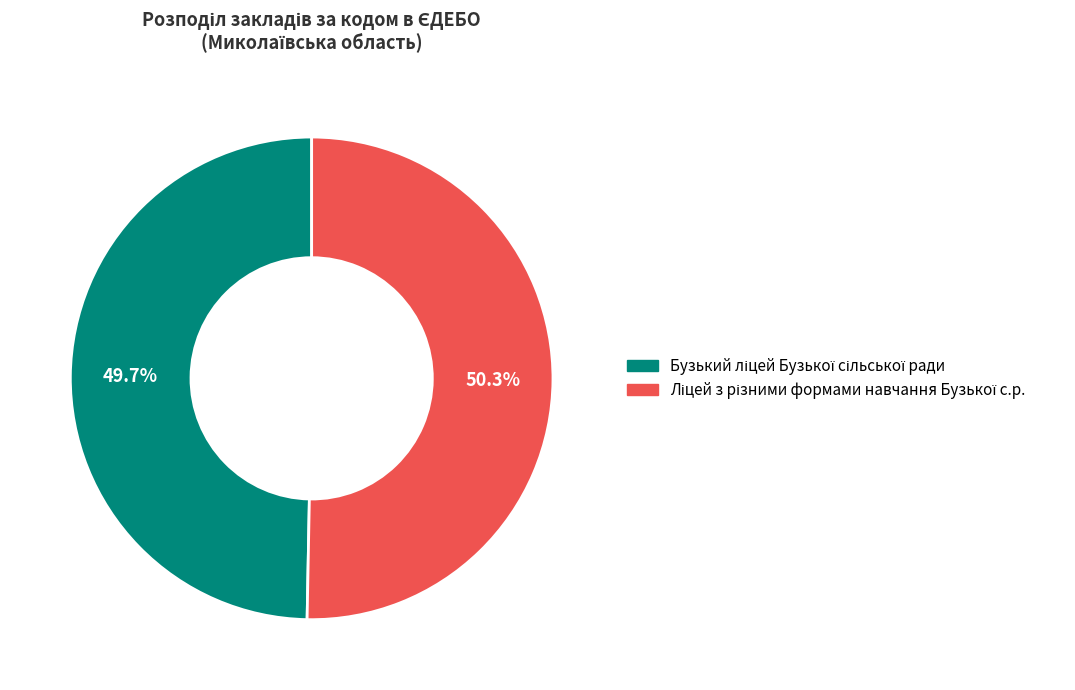

Is there a majority slice in this chart?

Yes